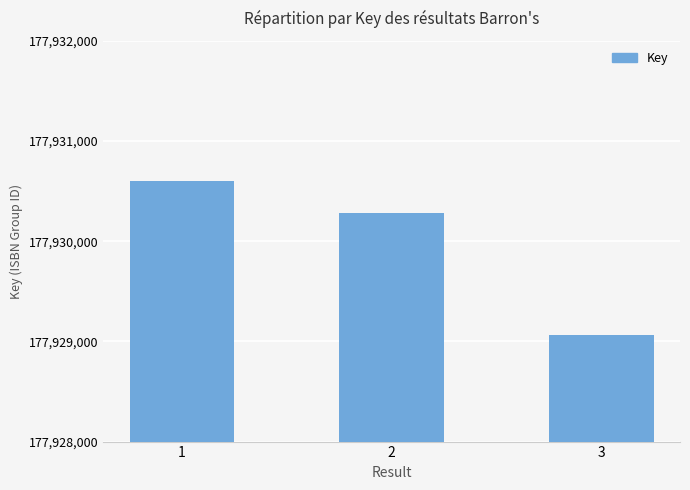

Between 3 and 2, which is larger?

2